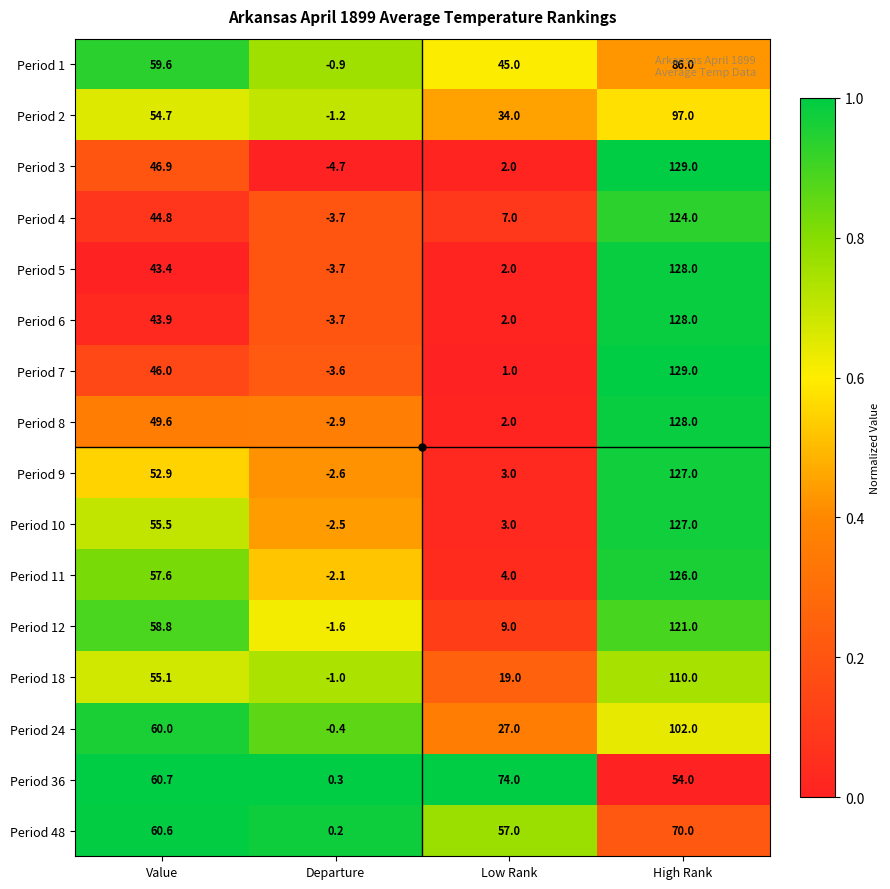

At how many categories does at least one series exceed 44?

3